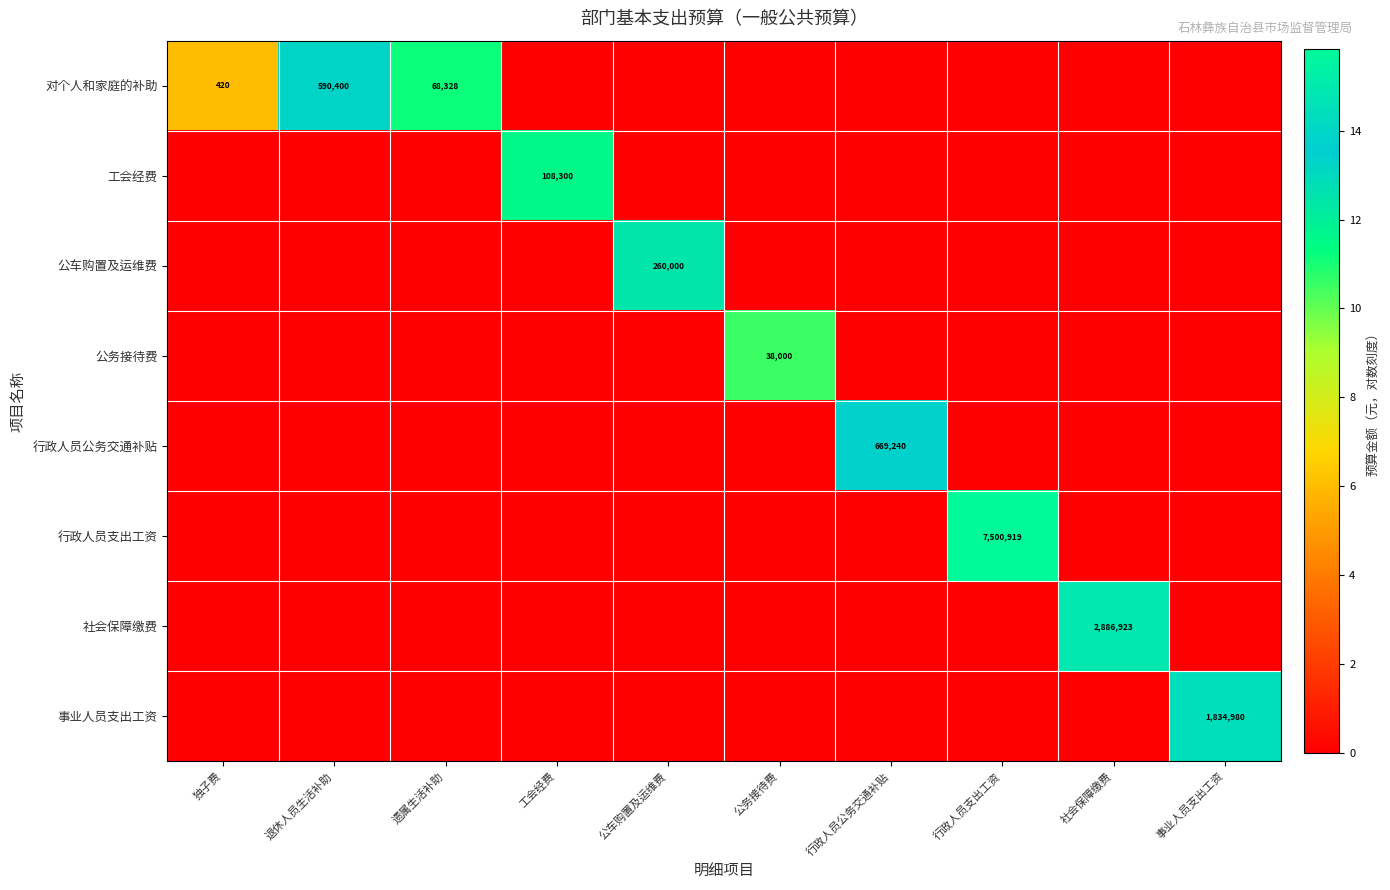

Is the value of 行政人员支出工资 at 社会保障缴费 greater than the value of 对个人和家庭的补助 at 工会经费?

No